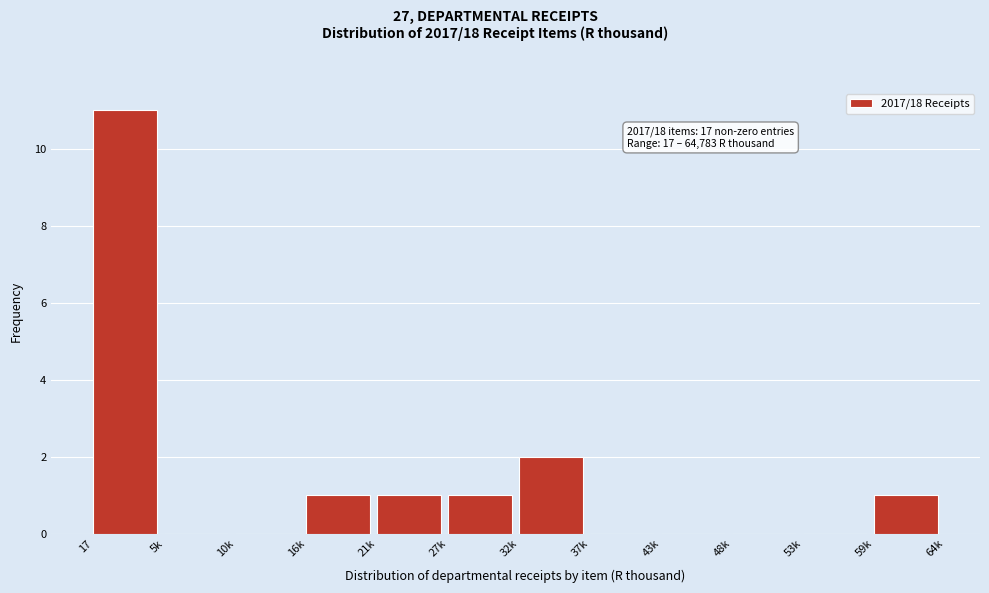

Reading left to right, extract all data points from this chart.

17=11	5k=0	10k=0	16k=1	21k=1	27k=1	32k=2	37k=0	43k=0	48k=0	53k=0	59k=1